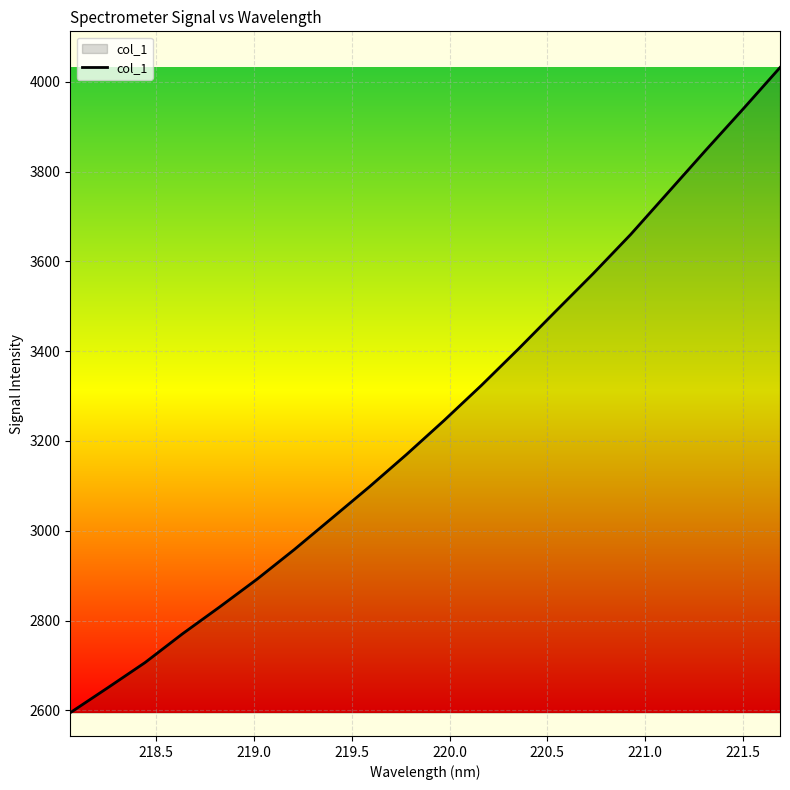

What is the difference between the maximum and minimum values?

1437.2